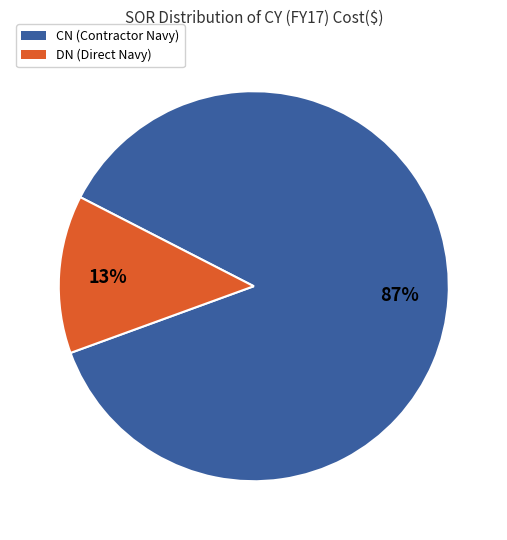

Is there any slice that represents more than half of the pie?

Yes